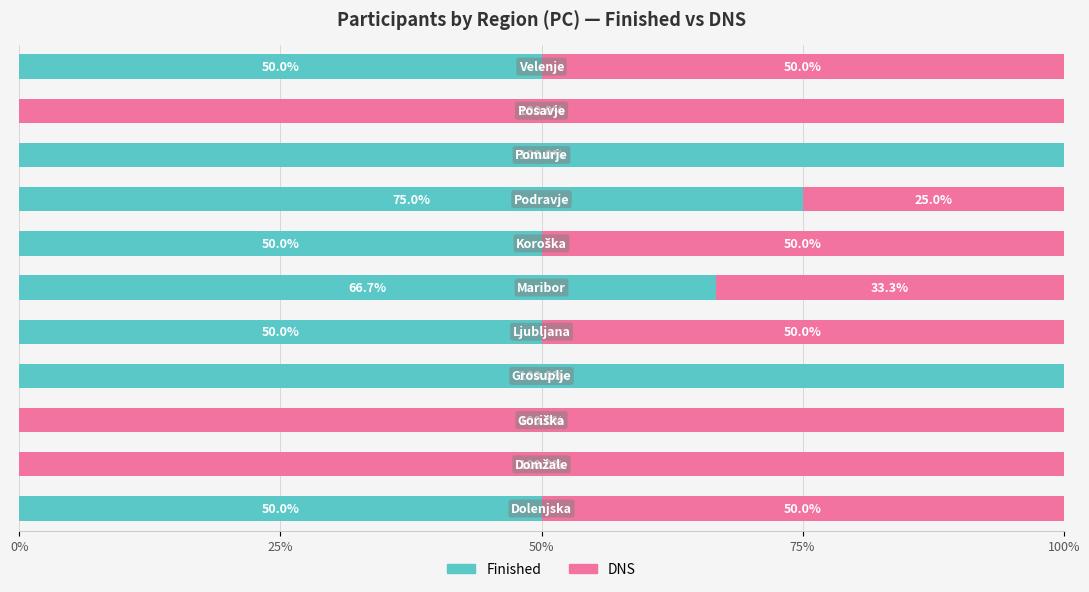

What is the maximum value for Finished?

100.0